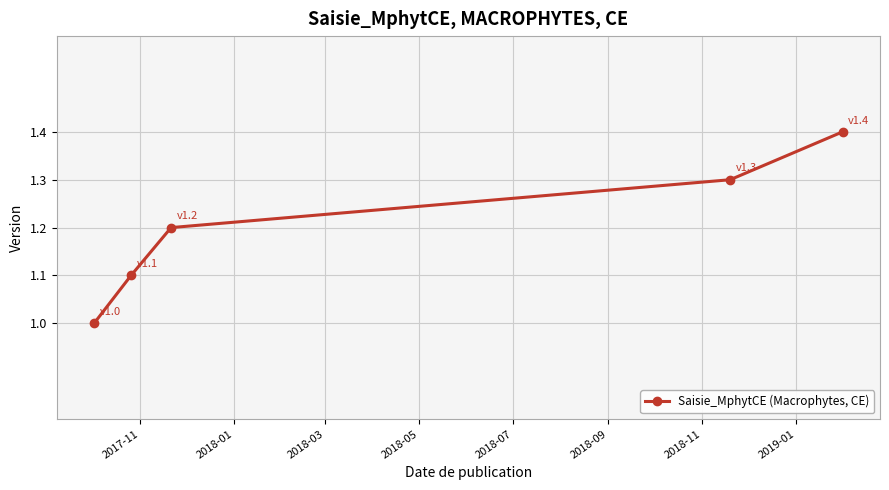

What is the value of the 2nd point from the left?

1.1